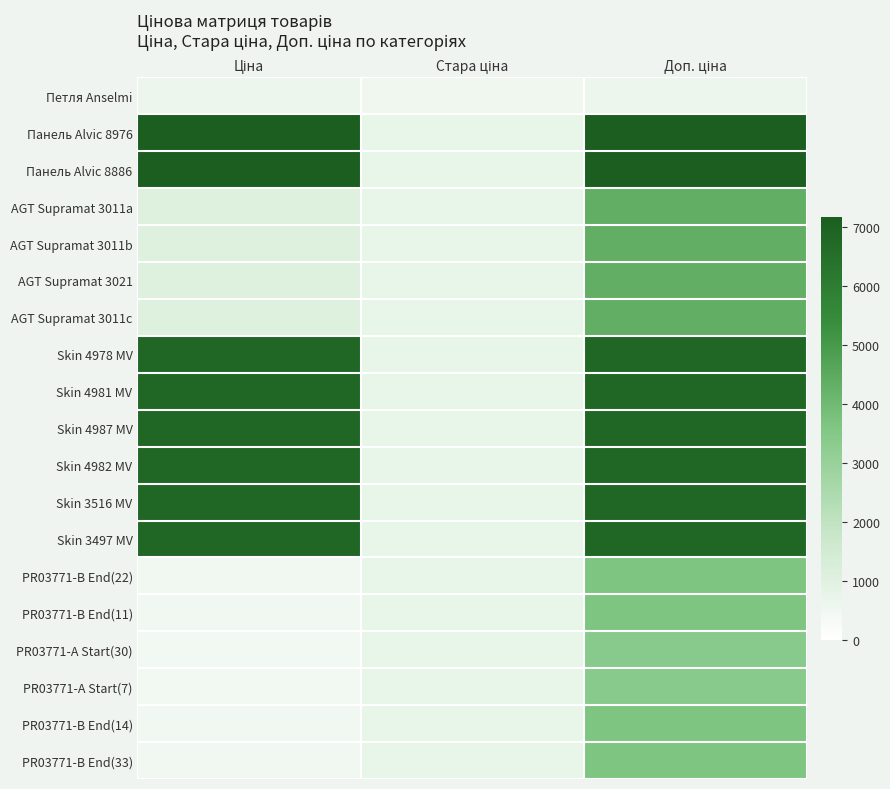

The value of PR03771-B End(14) at Доп. ціна is 961.8. True or false?

False